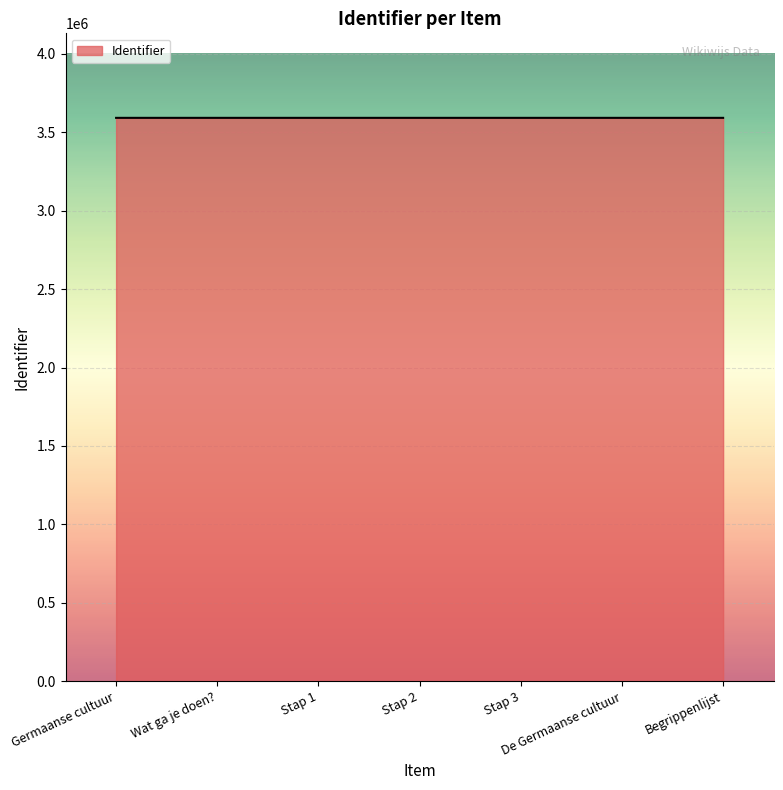

True or false: the data shows 1517152 at De Germaanse cultuur.

False